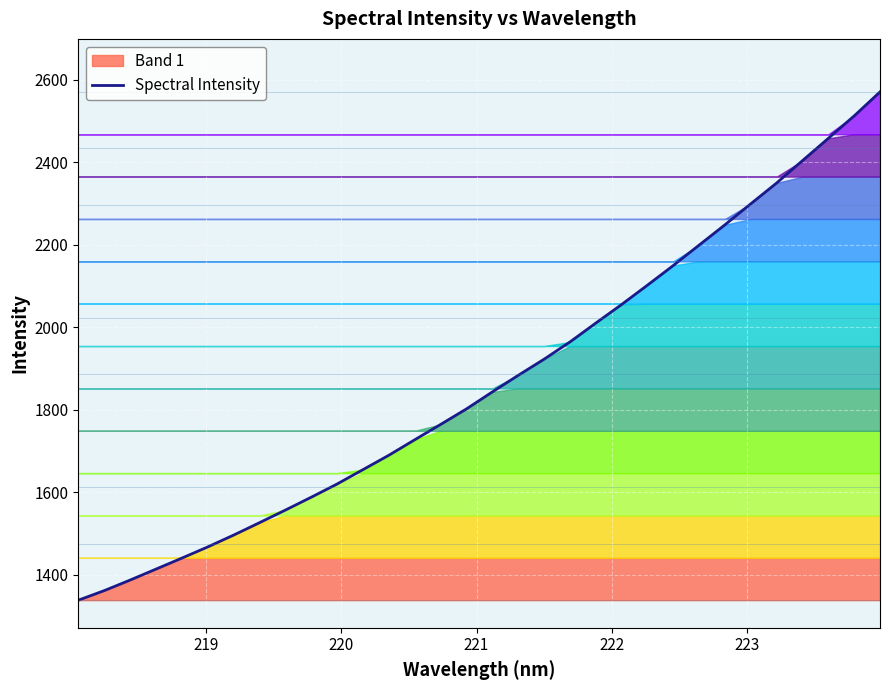

What is the maximum value shown in the chart?

2570.1